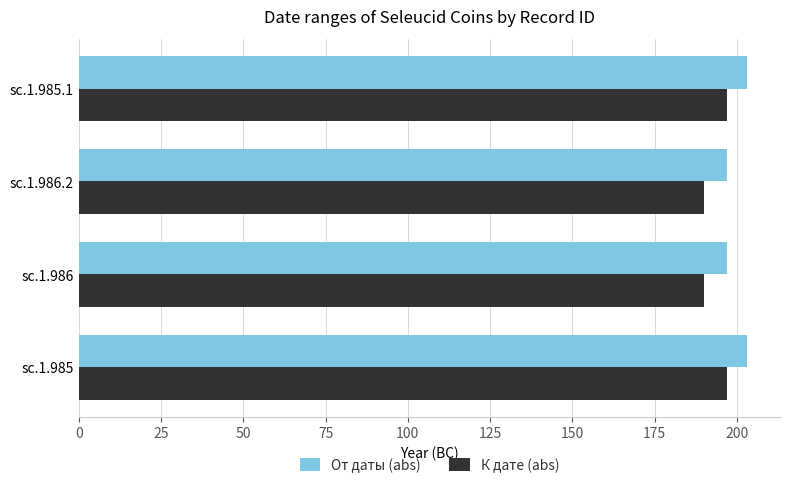

Which series has the widest spread of values?

К дате (abs)